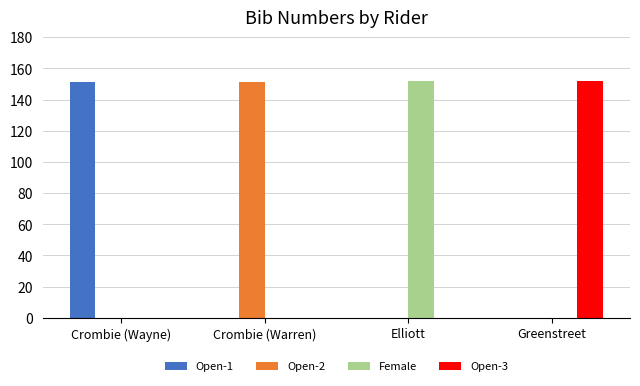

What is the total value across all series at Elliott?

152